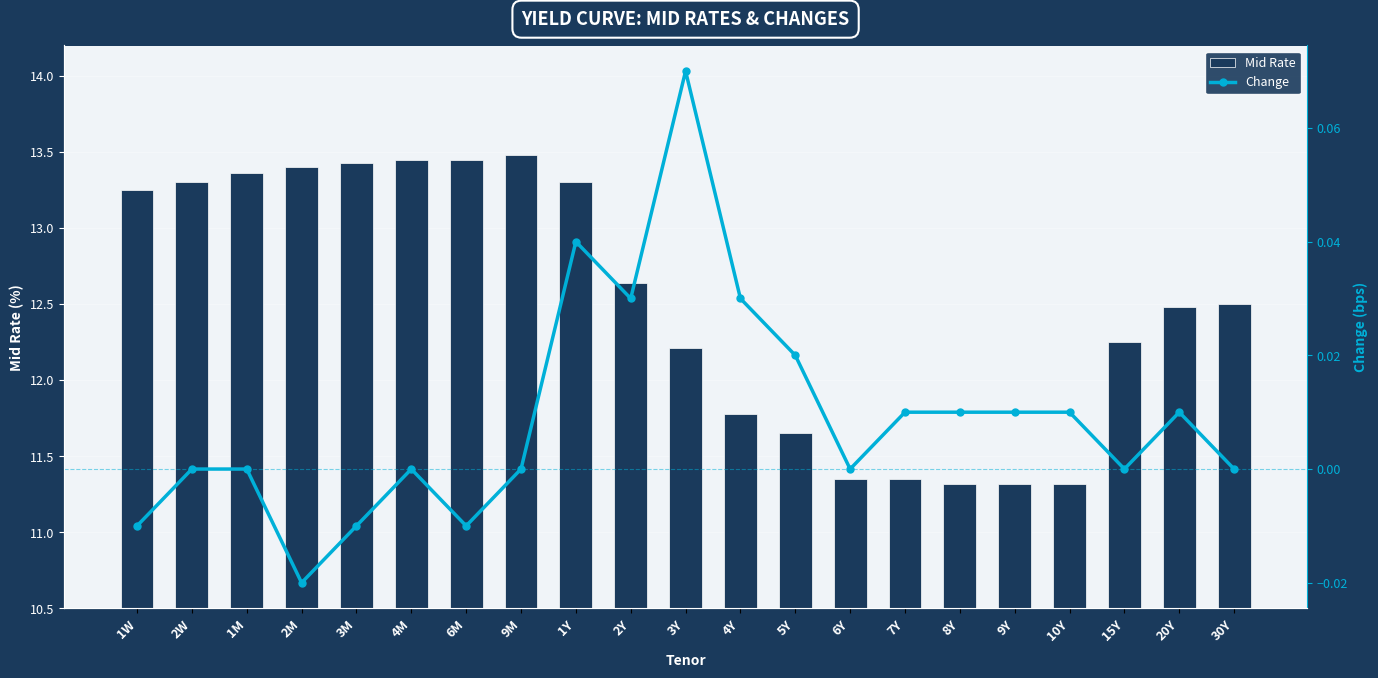

What is the label of the 4th bar from the right?

10Y